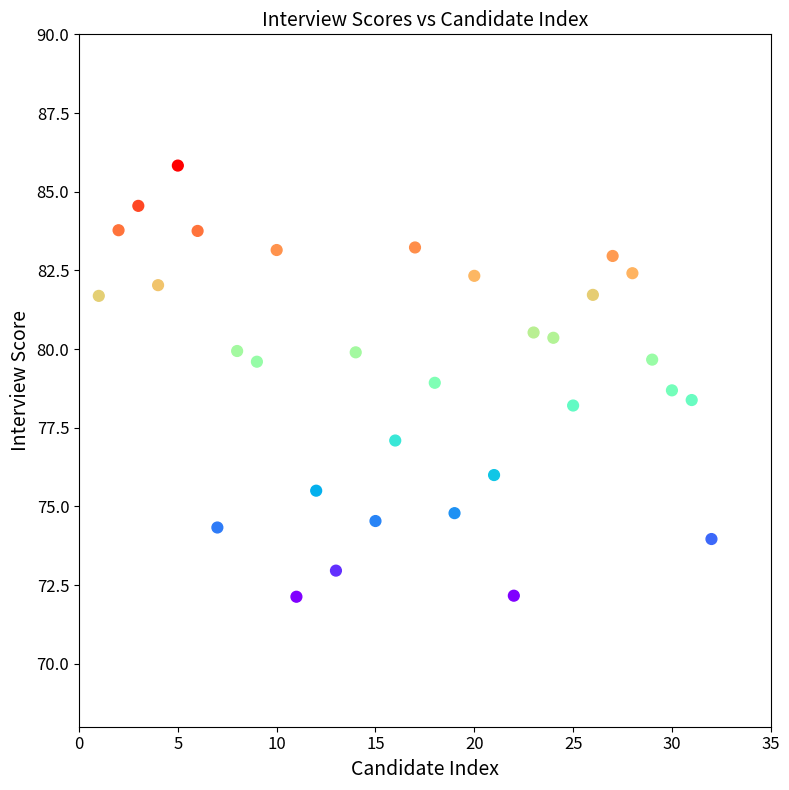

What is the range of X values (max minus min)?

31.0